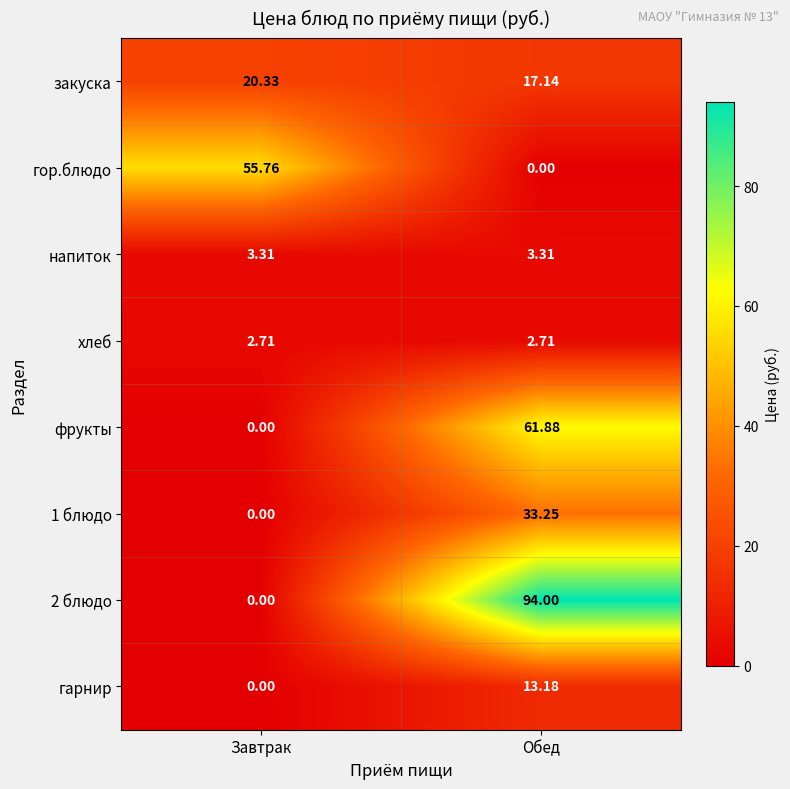

At which category is the sum across all series the highest?

Обед